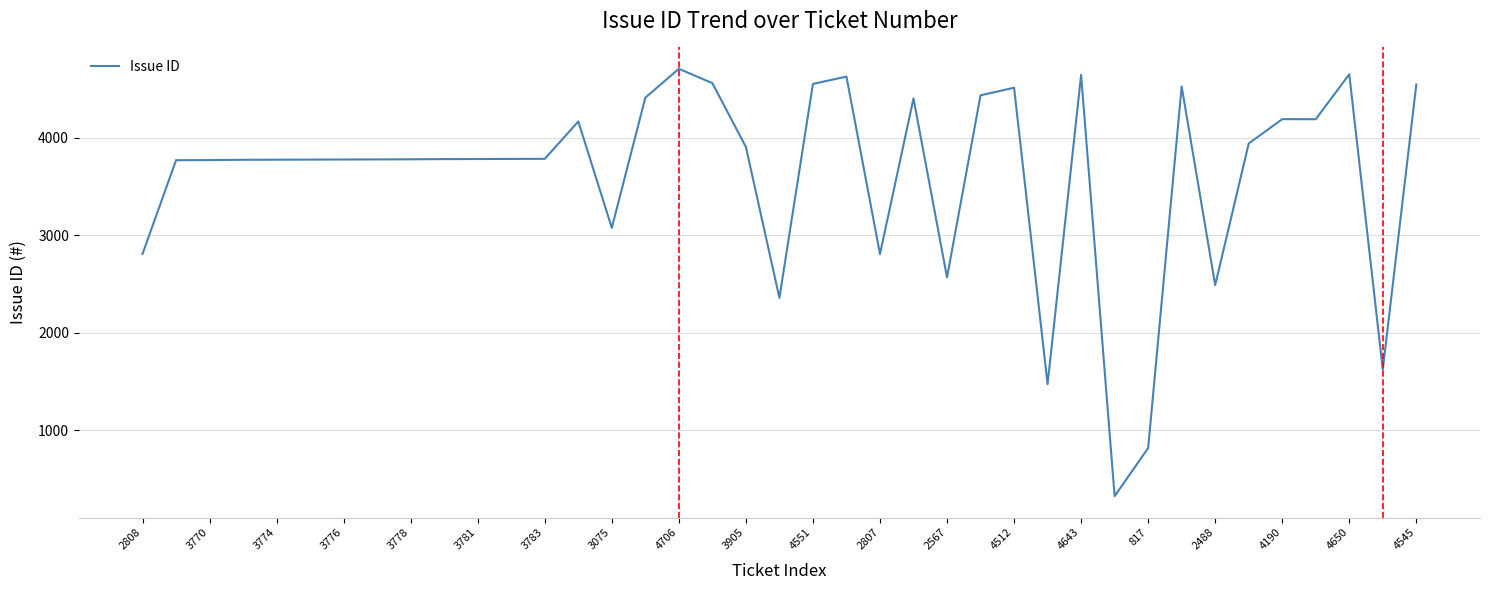

How many distinct data groups are displayed?

1